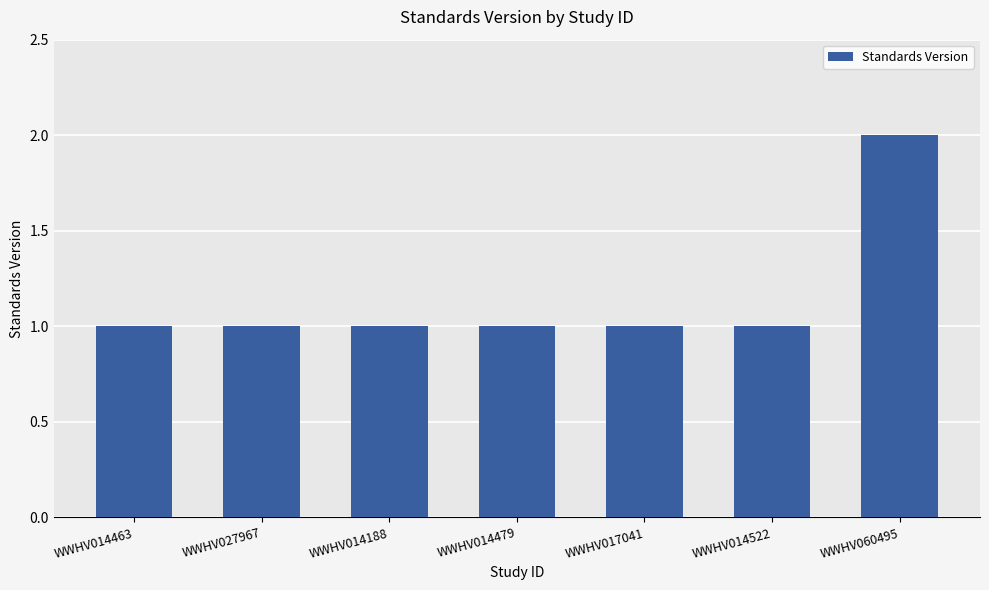

What position from the left is WWHV014463?

1